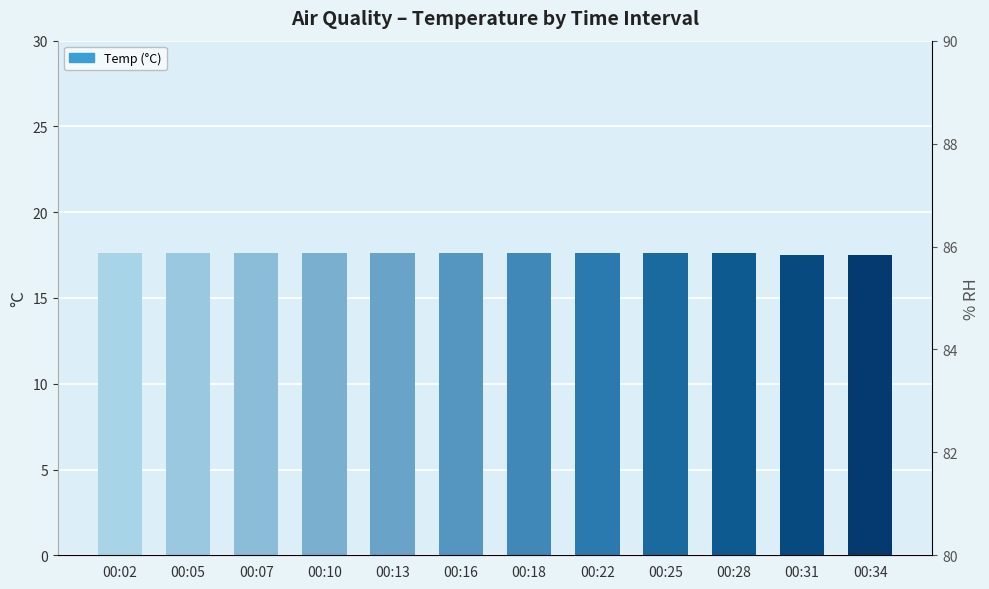

The chart shows a value of 29.2 at 00:34. True or false?

False